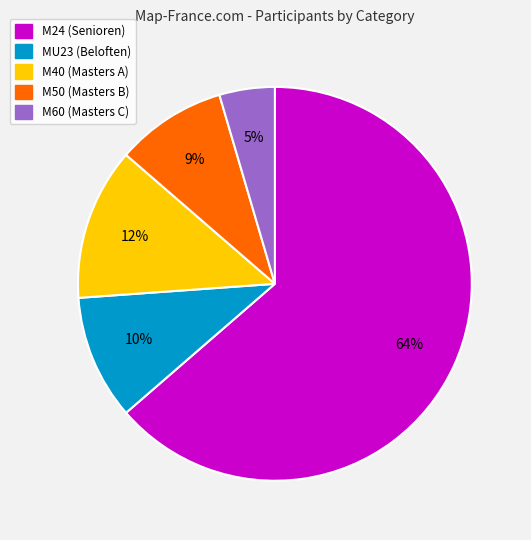

Between M24 (Senioren) and M60 (Masters C), which is larger?

M24 (Senioren)